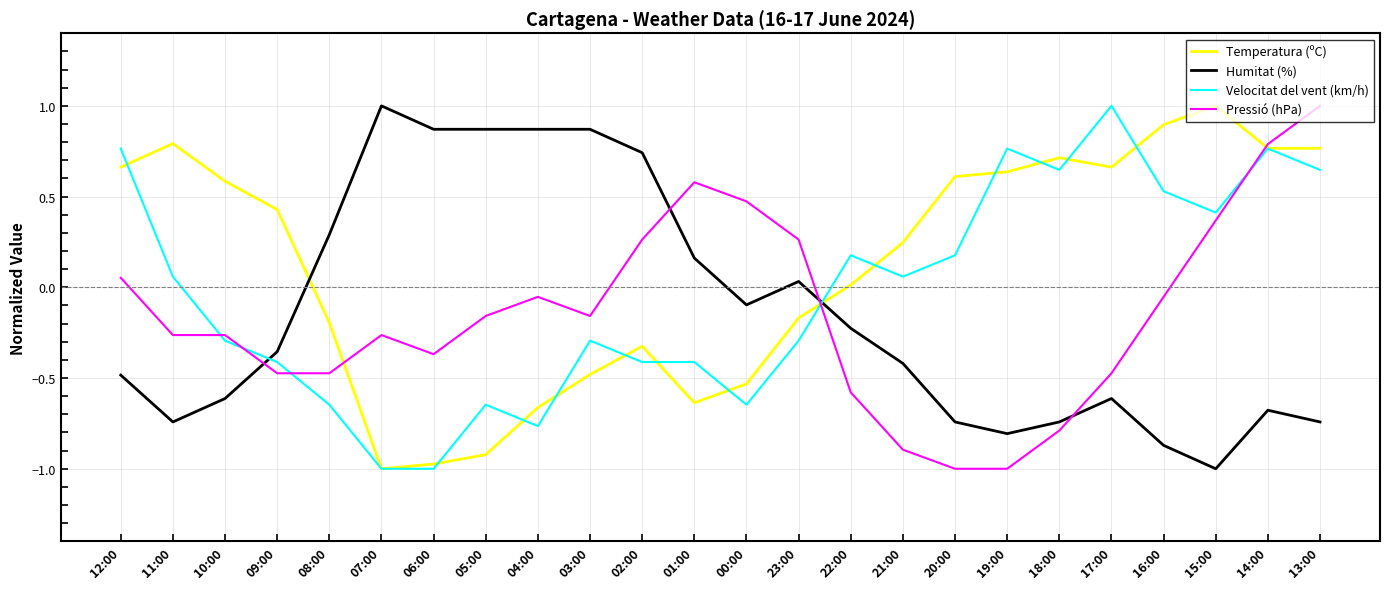

Is the value of Humitat (%) at 16:00 greater than the value of Velocitat del vent (km/h) at 04:00?

No